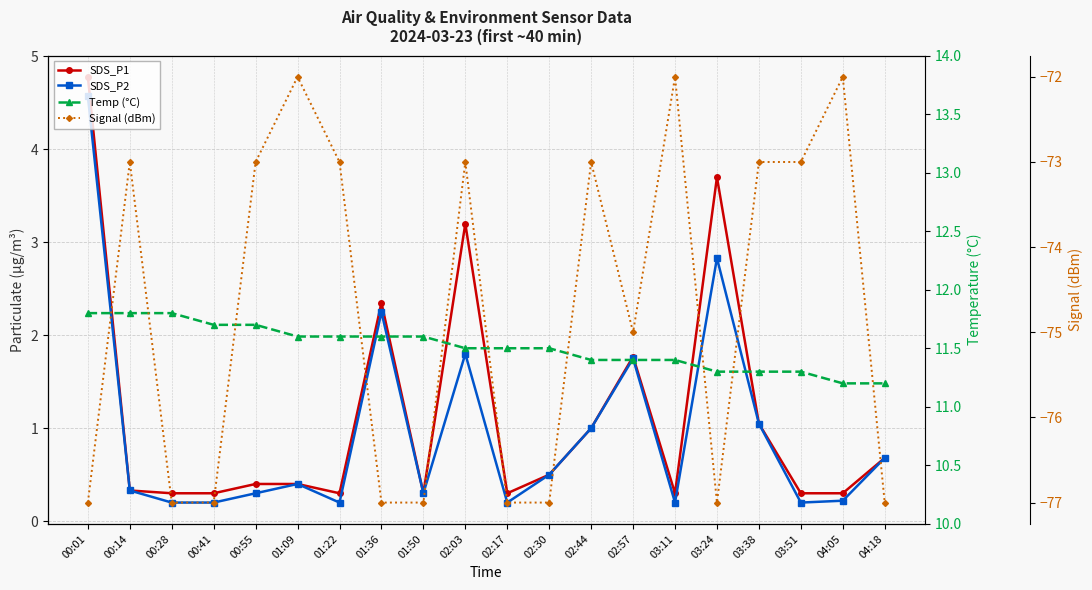

Reading left to right, transcribe all the data shown in this chart.

SDS_P1: 00:01=4.8	00:14=0.3	00:28=0.3	00:41=0.3	00:55=0.4	01:09=0.4	01:22=0.3	01:36=2.4	01:50=0.3	02:03=3.2	02:17=0.3	02:30=0.5	02:44=1.0	02:57=1.8	03:11=0.3	03:24=3.7	03:38=1.1	03:51=0.3	04:05=0.3	04:18=0.7
SDS_P2: 00:01=4.6	00:14=0.3	00:28=0.2	00:41=0.2	00:55=0.3	01:09=0.4	01:22=0.2	01:36=2.2	01:50=0.3	02:03=1.8	02:17=0.2	02:30=0.5	02:44=1.0	02:57=1.8	03:11=0.2	03:24=2.8	03:38=1.1	03:51=0.2	04:05=0.2	04:18=0.7
Temp (°C): 00:01=11.8	00:14=11.8	00:28=11.8	00:41=11.7	00:55=11.7	01:09=11.6	01:22=11.6	01:36=11.6	01:50=11.6	02:03=11.5	02:17=11.5	02:30=11.5	02:44=11.4	02:57=11.4	03:11=11.4	03:24=11.3	03:38=11.3	03:51=11.3	04:05=11.2	04:18=11.2
Signal (dBm): 00:01=-77.0	00:14=-73.0	00:28=-77.0	00:41=-77.0	00:55=-73.0	01:09=-72.0	01:22=-73.0	01:36=-77.0	01:50=-77.0	02:03=-73.0	02:17=-77.0	02:30=-77.0	02:44=-73.0	02:57=-75.0	03:11=-72.0	03:24=-77.0	03:38=-73.0	03:51=-73.0	04:05=-72.0	04:18=-77.0